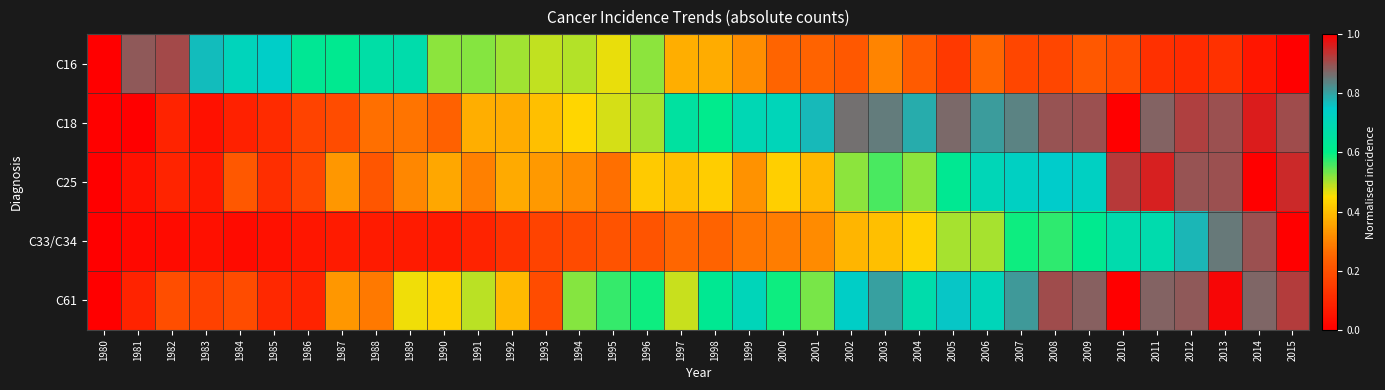

Which series has the largest range (max minus min)?

C16